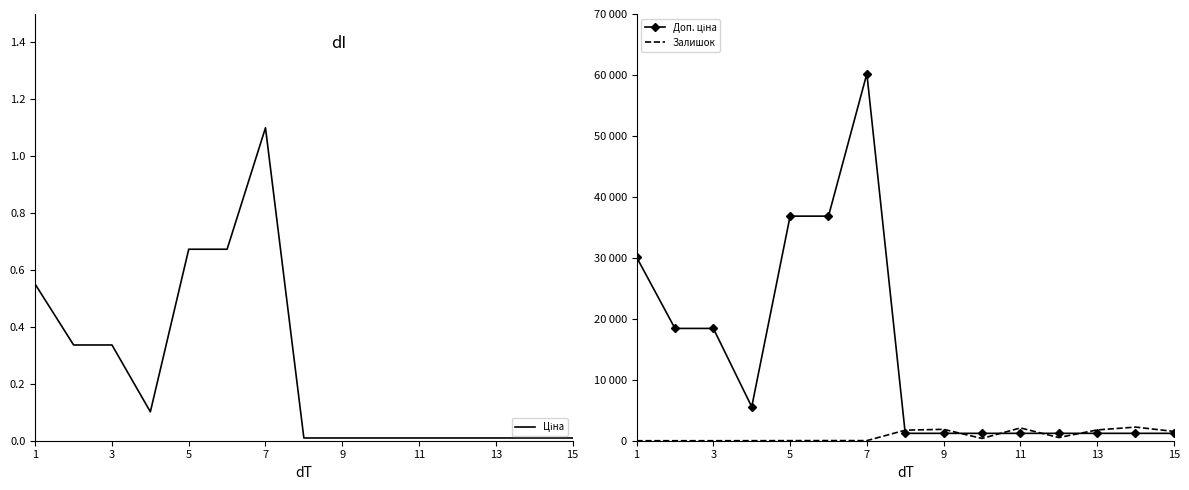

What is the difference between the maximum and minimum values in the Залишок series?

2235.0